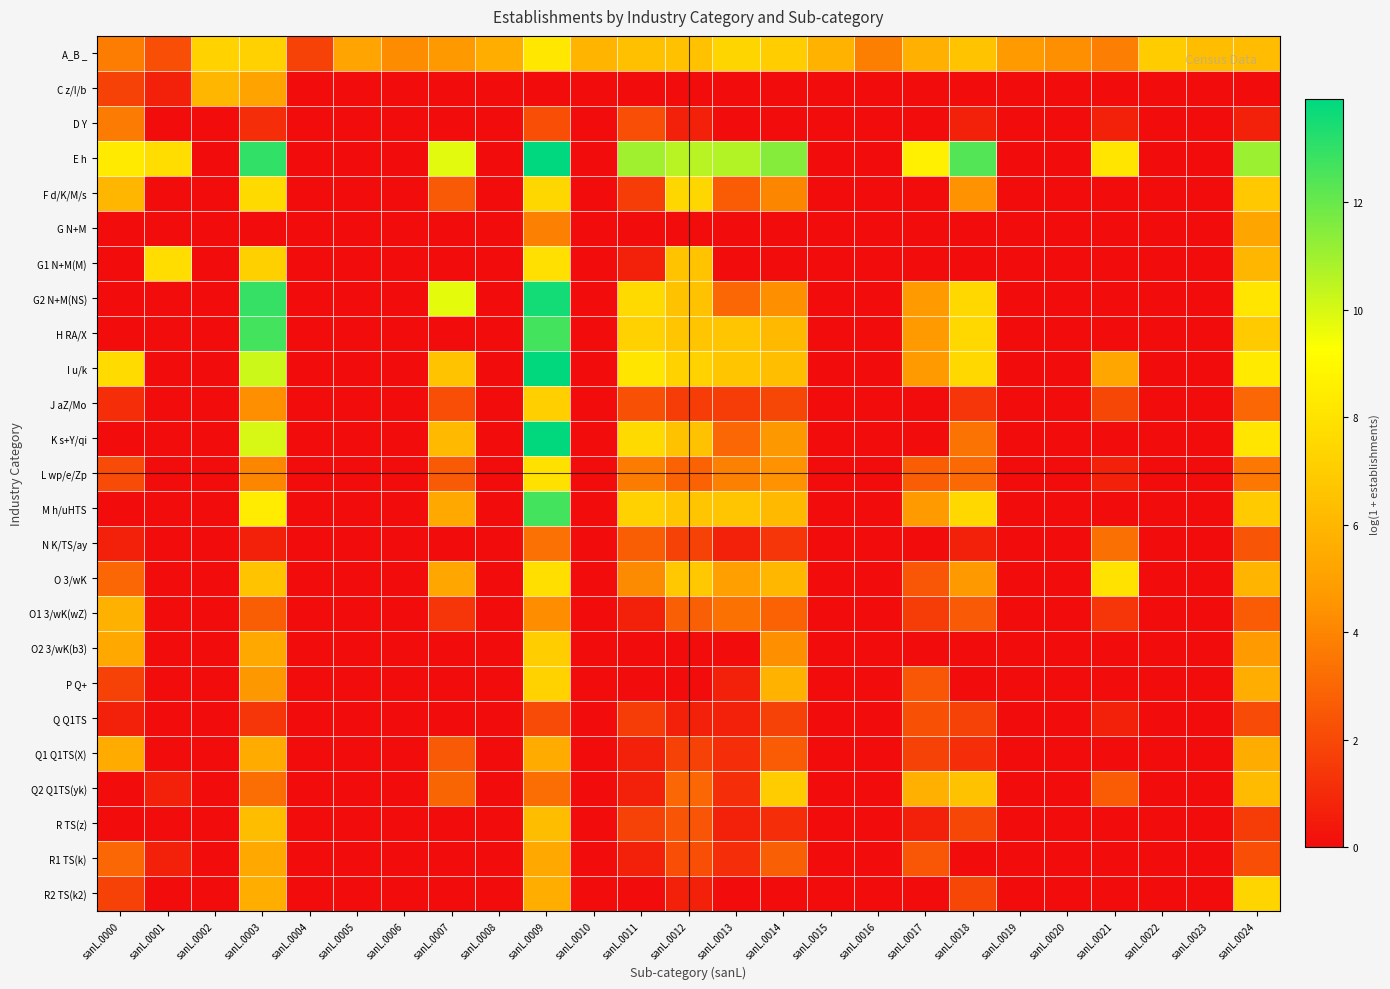

Rank the series by their maximum value, from highest to lowest.

E h, I u/k, K s+Y/qi, G2 N+M(NS), H RA/X, M h/uHTS, A_B _, O 3/wK, L wp/e/Zp, G1 N+M(M), F d/K/M/s, R2 TS(k2), P Q+, J aZ/Mo, O2 3/wK(b3), Q2 Q1TS(yk), R TS(z), C z/I/b, O1 3/wK(wZ), Q1 Q1TS(X), R1 TS(k), G N+M, D Y, N K/TS/ay, Q Q1TS